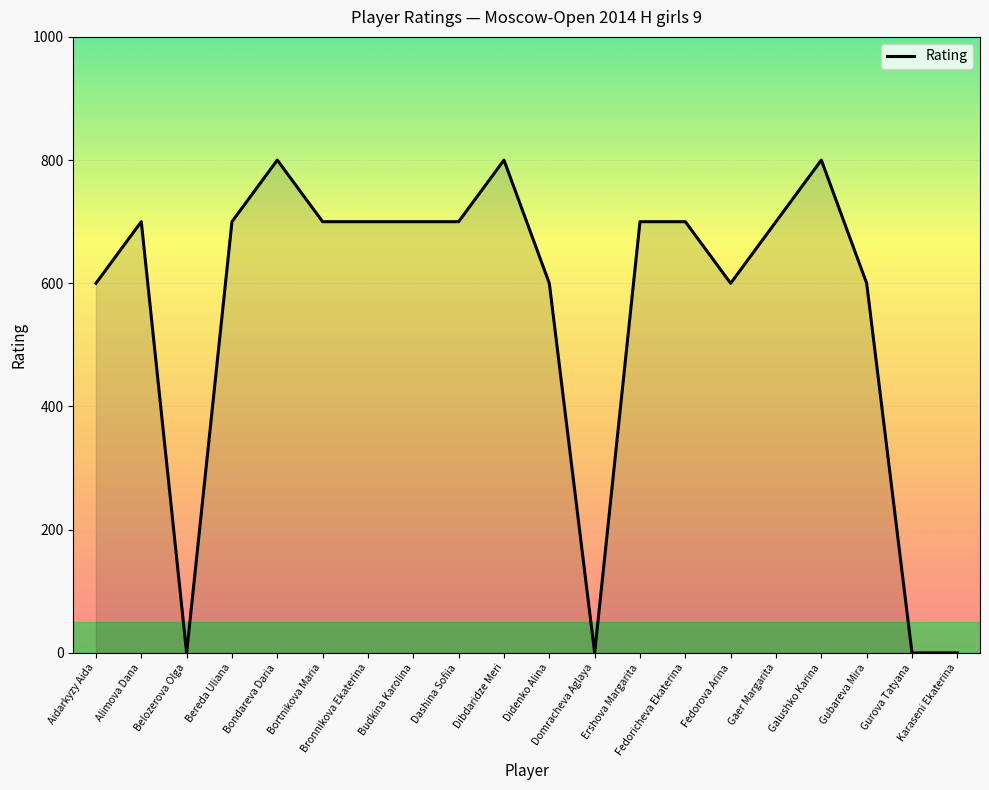

Reading left to right, transcribe all the data shown in this chart.

Aidarkyzy Aida=600	Alimova Dana=700	Belozerova Olga=0	Bereda Uliana=700	Bondareva Daria=800	Bortnikova Maria=700	Bronnikova Ekaterina=700	Budkina Karolina=700	Dashina Sofiia=700	Dibdaridze Meri=800	Didenko Alina=600	Domracheva Aglaya=0	Ershova Margarita=700	Fedoricheva Ekaterina=700	Fedorova Arina=600	Gaer Margarita=700	Galushko Karina=800	Gubareva Mira=600	Gurova Tatyana=0	Karaseni Ekaterina=0